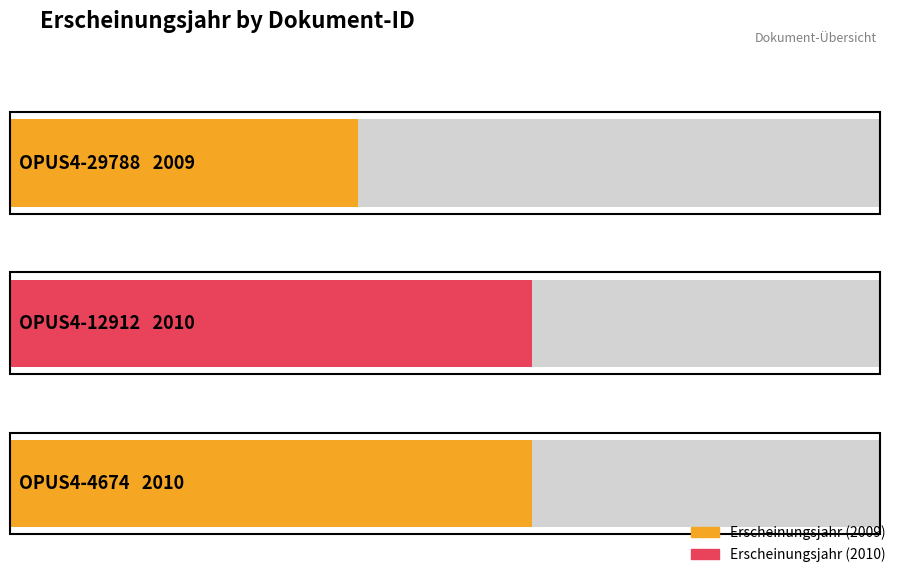

Reading left to right, list all the values displayed in this chart.

OPUS4-29788=2009	OPUS4-12912=2010	OPUS4-4674=2010